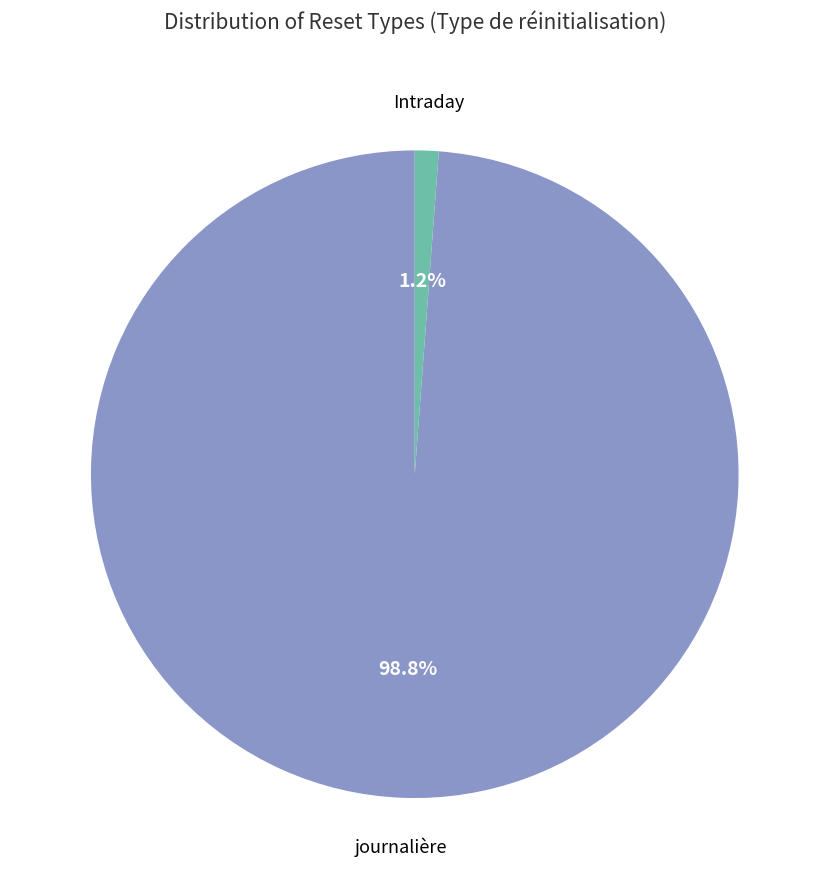

Count the number of slices in the pie.

2